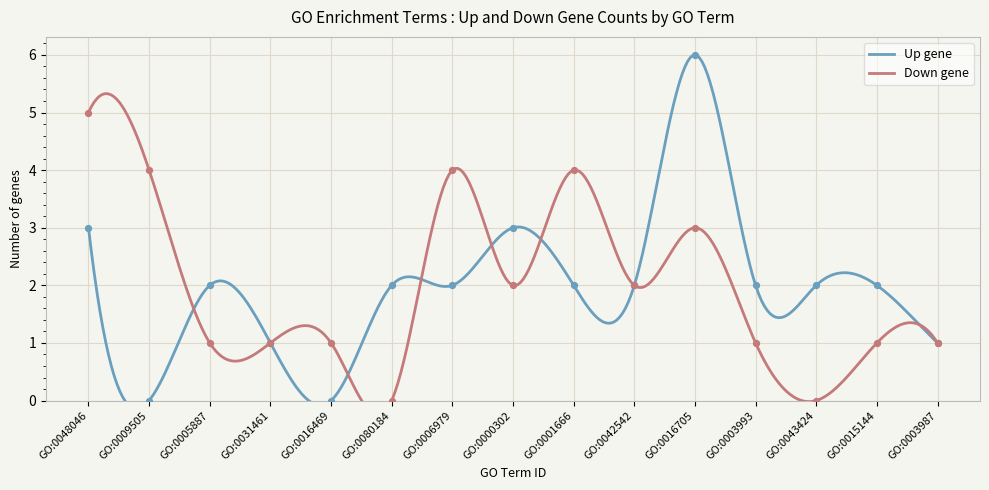

Which series reaches the maximum Y coordinate?

Up gene